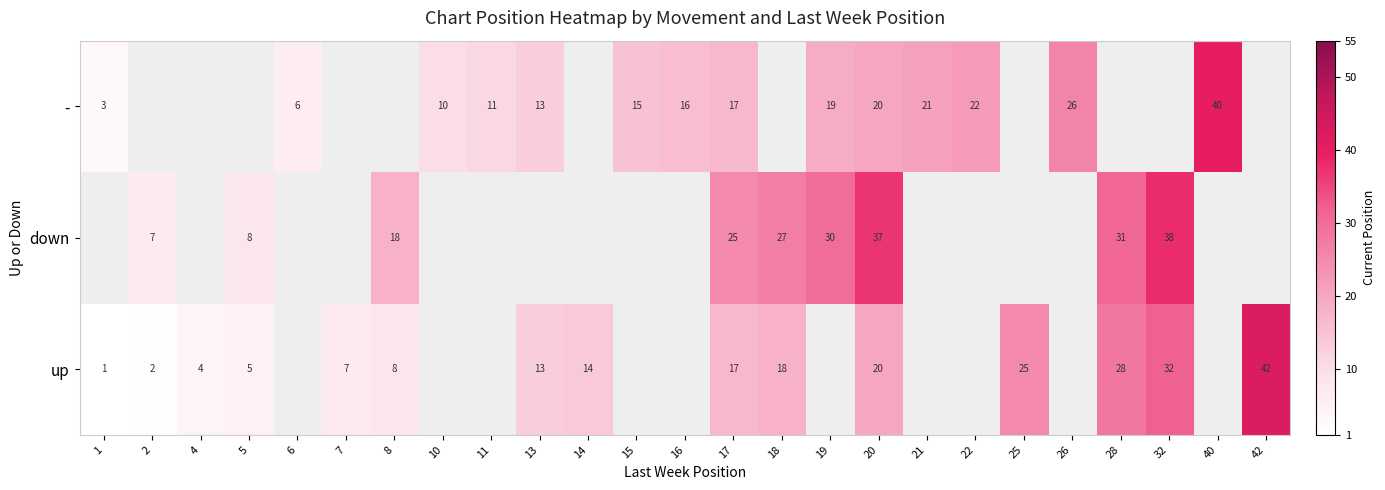

Count the number of data series in this chart.

3